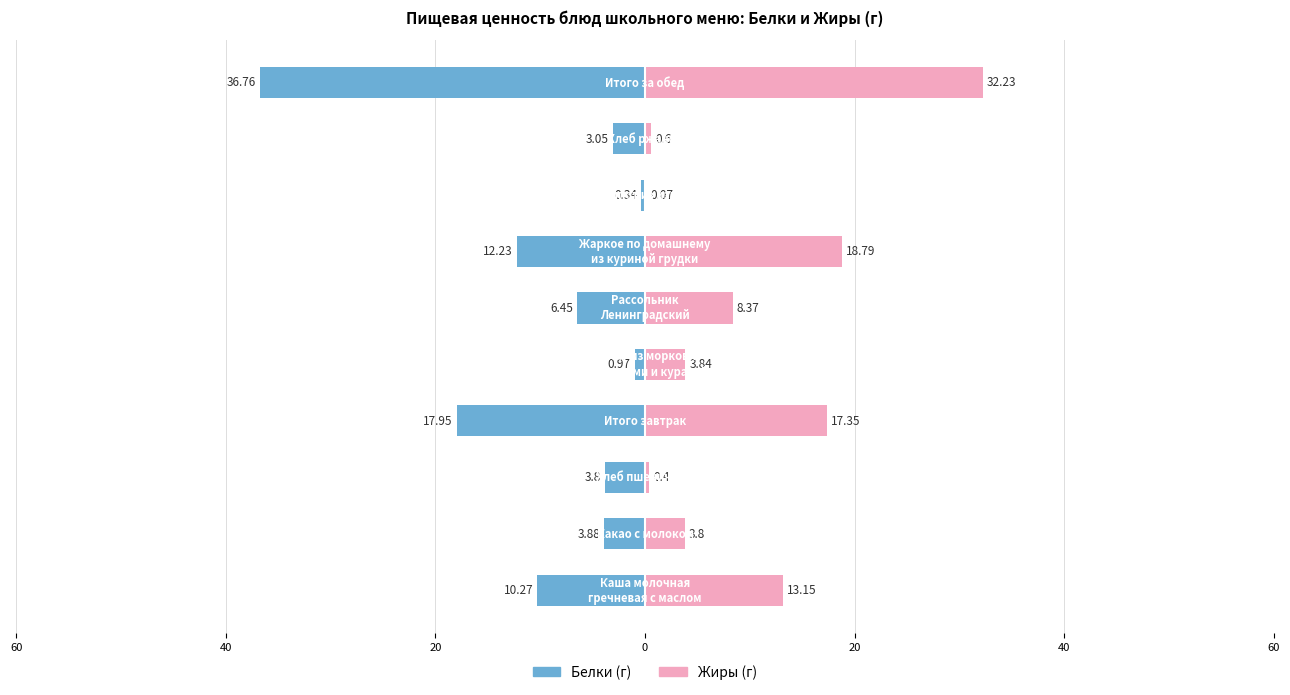

Is it true that Жиры equals 3.8 at 20?

True